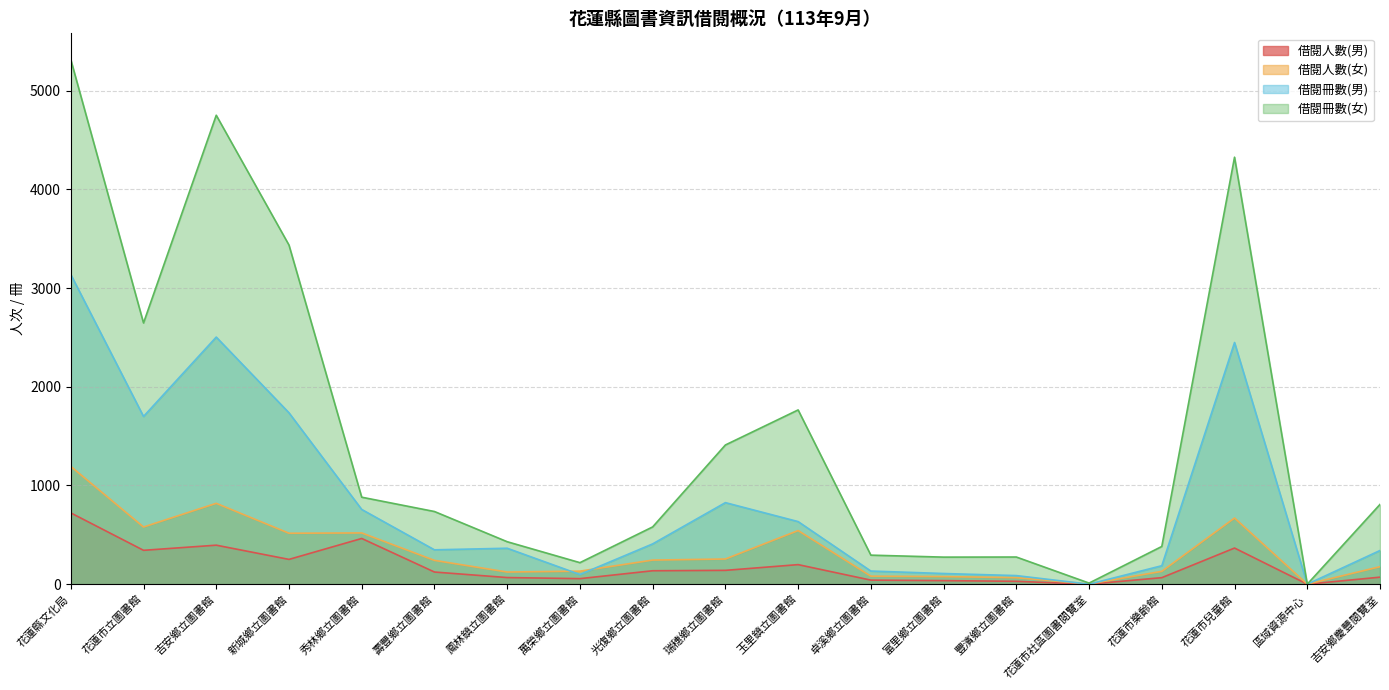

What is the label of the 16th point from the left?

花蓮市樂齡館